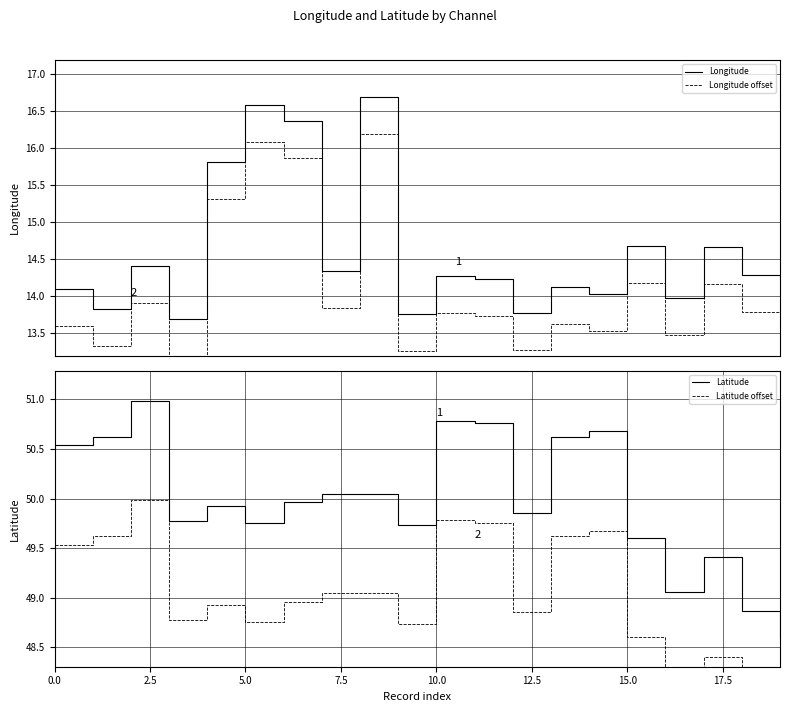

True or false: Longitude and Longitude offset cross at least once.

False